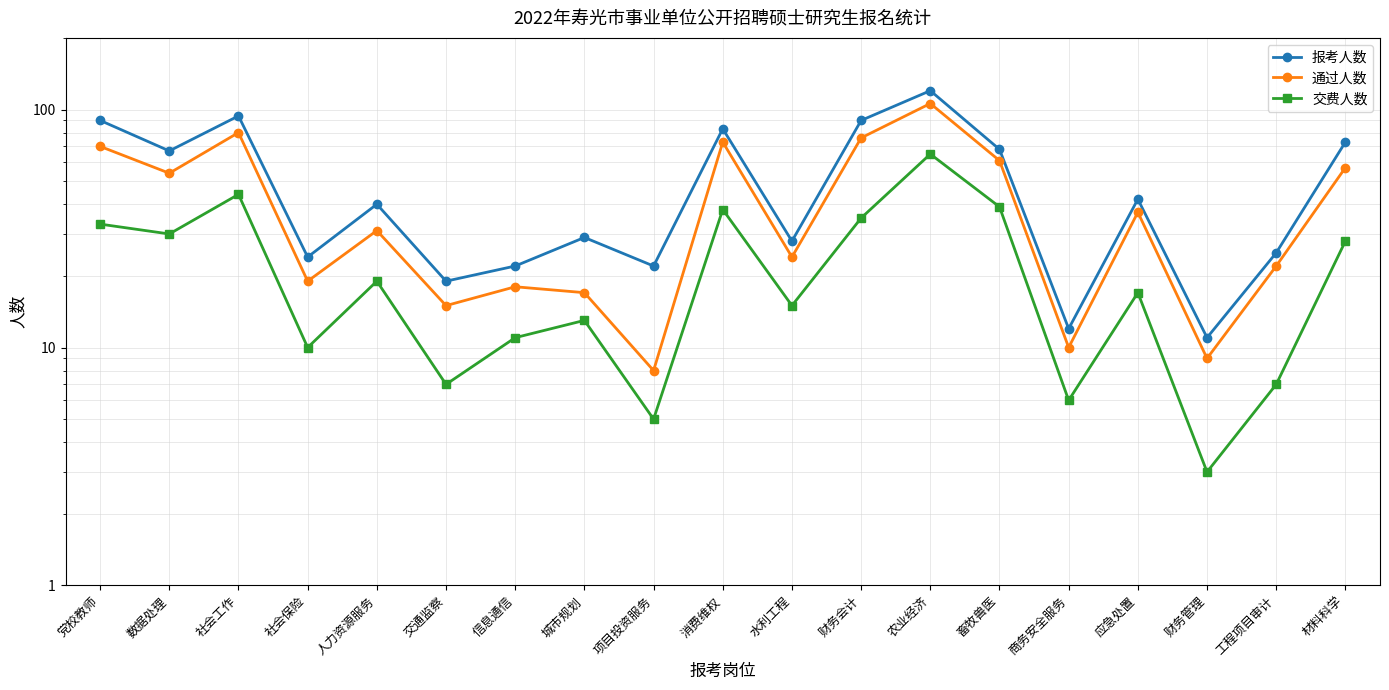

What is the label of the 5th point from the left?

人力资源服务